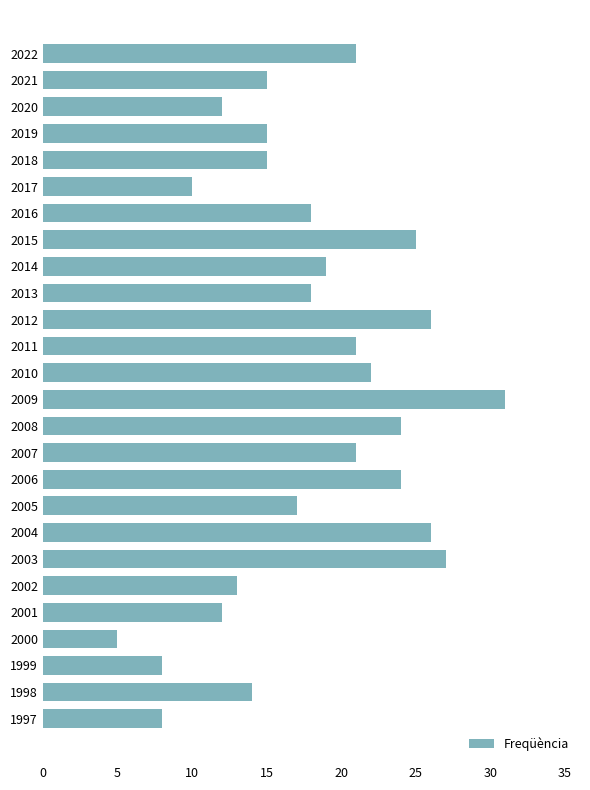

Which category has the lowest value across all series?

2000